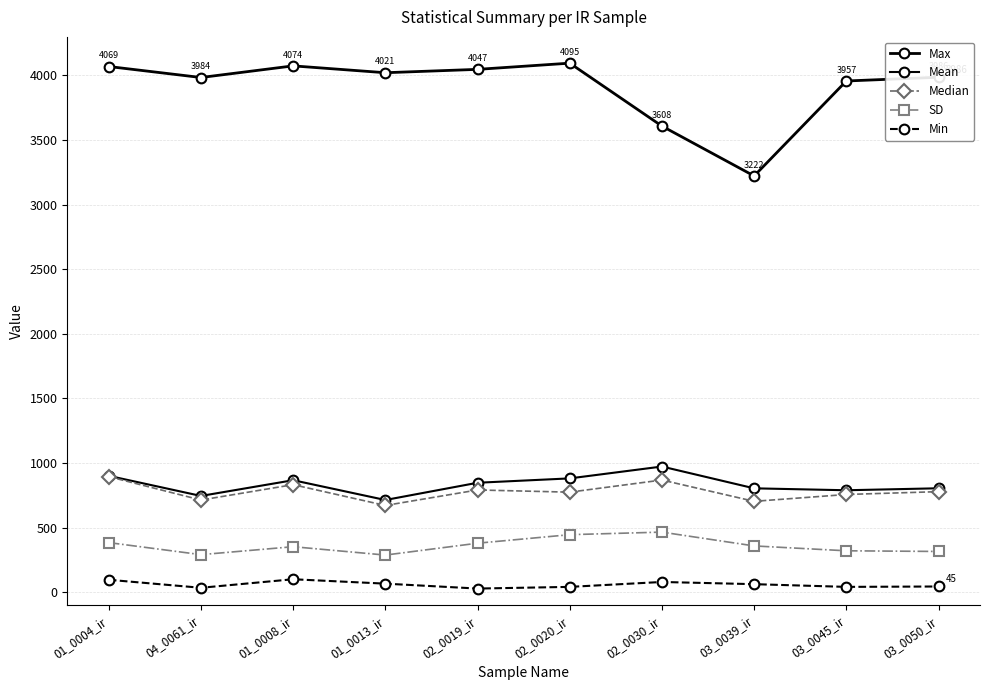

Reading left to right, what are all the values shown in this chart?

Max: 4069.0	3984.0	4074.0	4021.0	4047.0	4095.0	3608.0	3222.0	3957.0	3986.0
Mean: 901.4	745.7	867.5	714.4	847.8	881.6	973.4	804.7	789.8	805.1
Median: 895.0	714.0	833.0	672.0	792.0	775.0	869.0	704.0	757.0	779.0
SD: 384.7	291.4	352.9	288.2	380.0	446.0	465.9	358.9	321.3	316.1
Min: 97.0	35.0	101.0	67.0	29.0	42.0	80.0	63.0	42.0	45.0